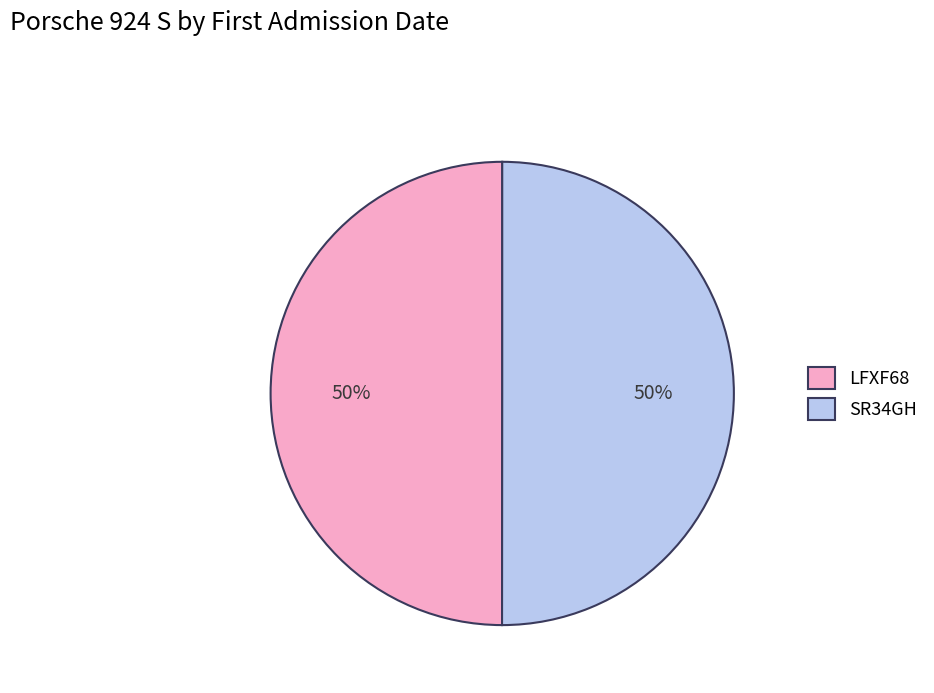

What percentage is the SR34GH slice, to the nearest percent?

50%